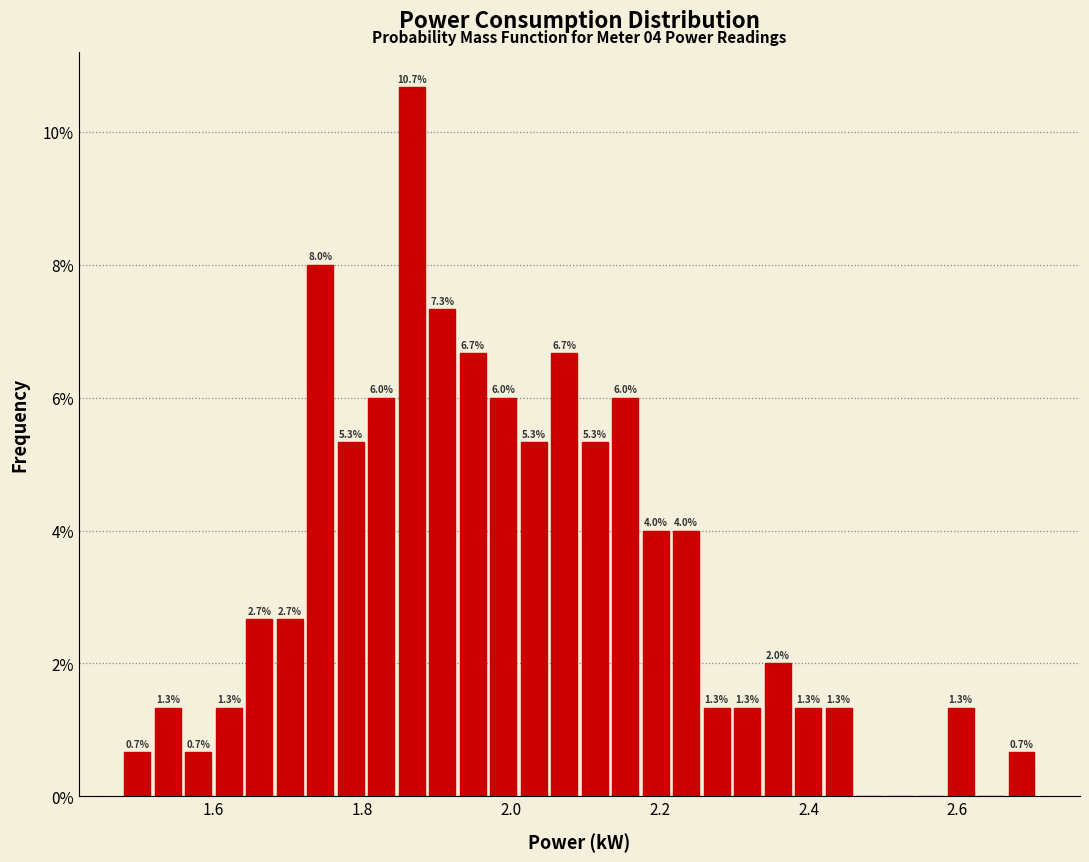

Around what value on the x-axis is the tallest bar? Give the approximate position of its centre, as read against the axis.

1.86